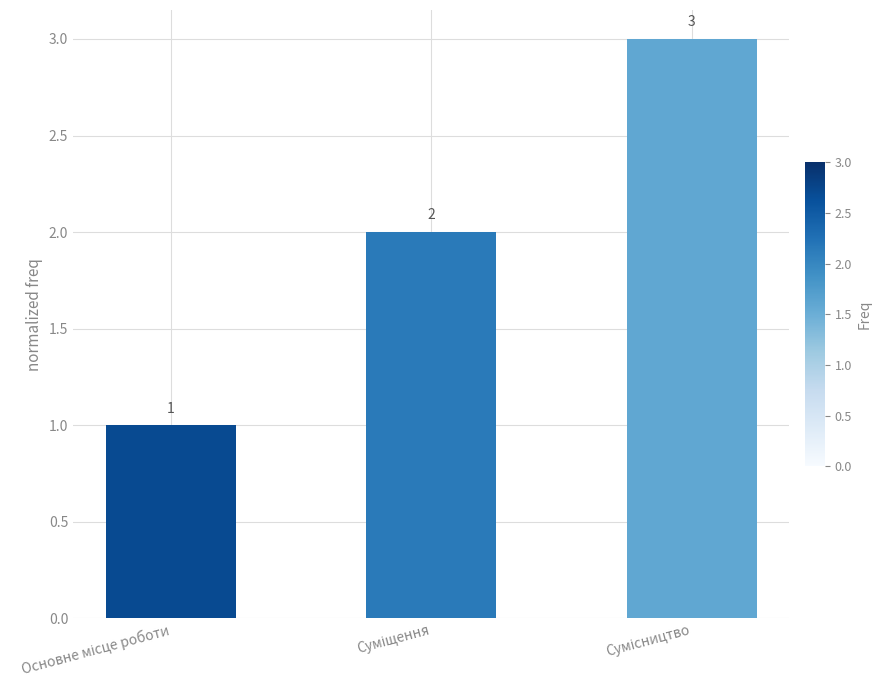

How many values are between 1 and 3?

3